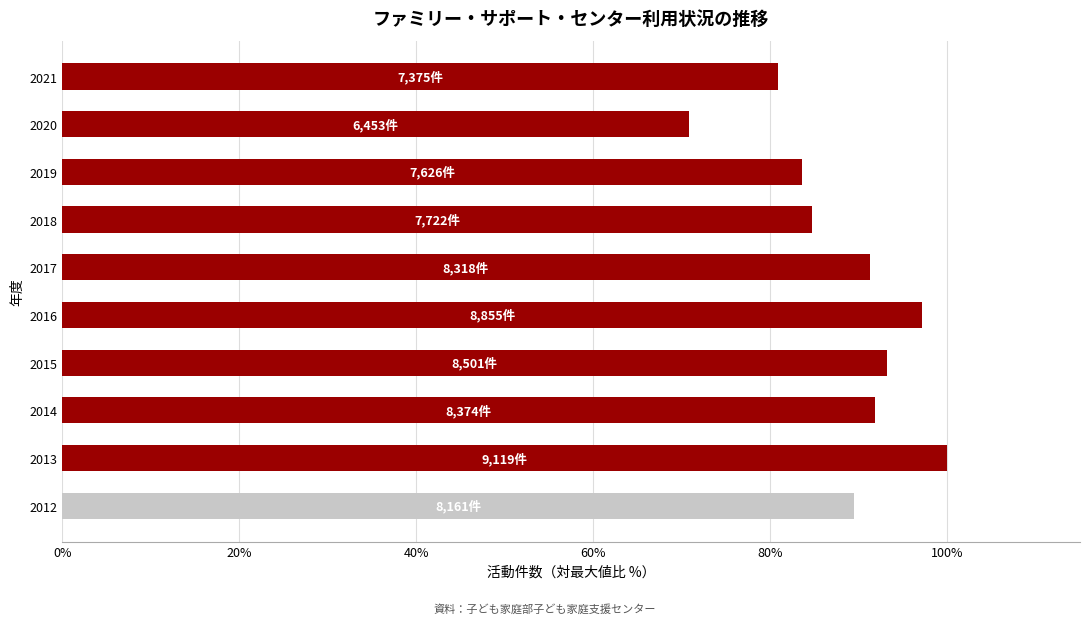

What is the maximum value shown in the chart?

100.0